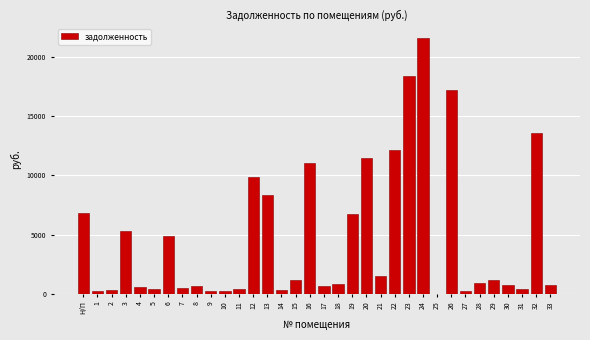

Is it true that the value at 13 is 8342.2?

True